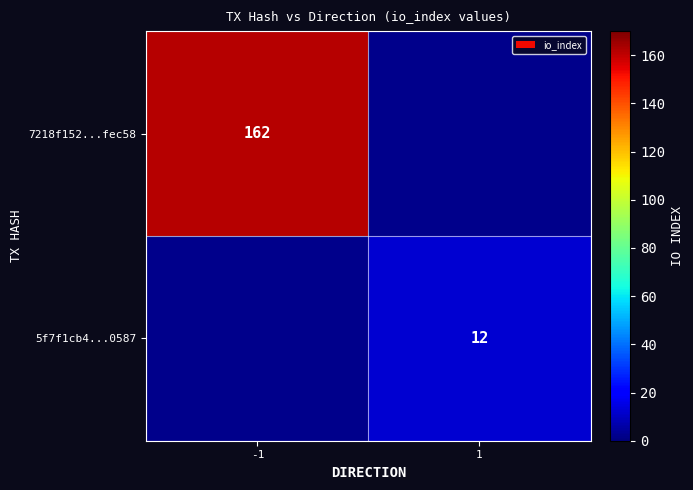

Which category has the highest value across all series?

-1